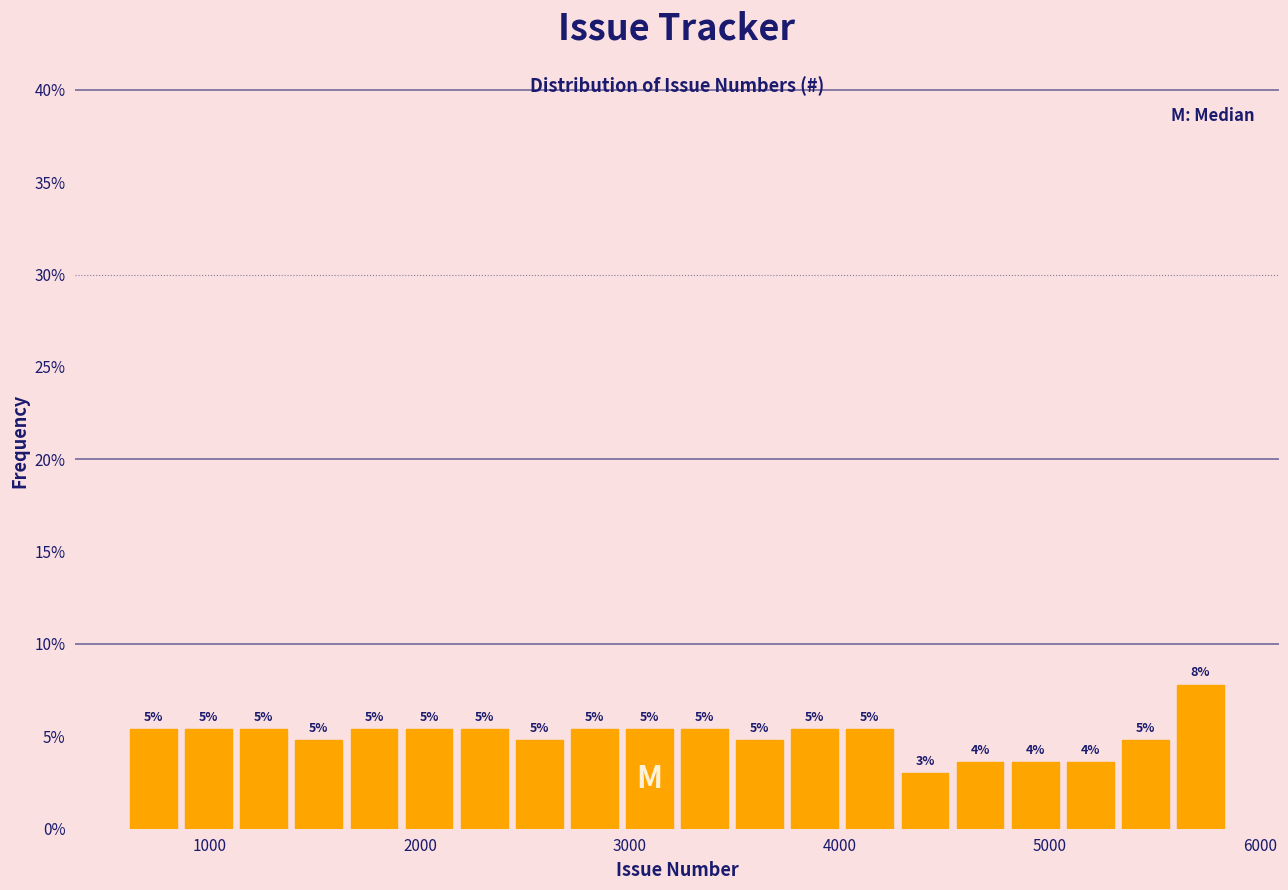

Around what value on the x-axis is the tallest bar? Give the approximate position of its centre, as read against the axis.

5700